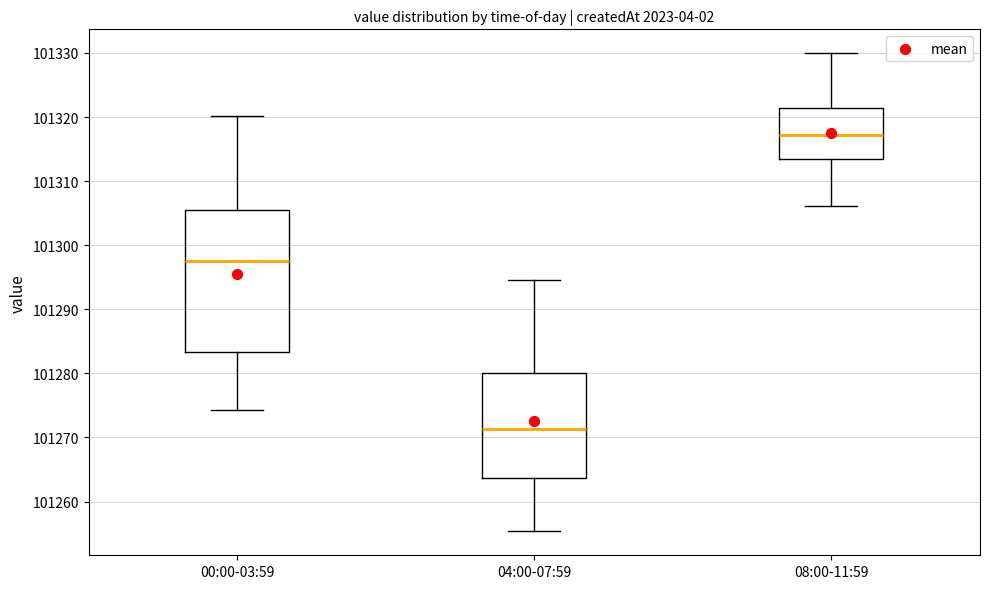

Where does the lower whisker of the box for 00:00-03:59 end on the y-axis? The values are not printed on the chart, so give them approximately, as read against the axis.

101274